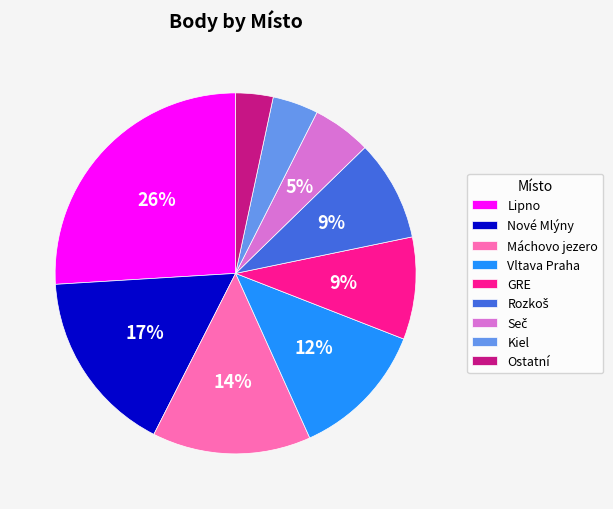

To the nearest percent, what portion does GRE represent?

9%